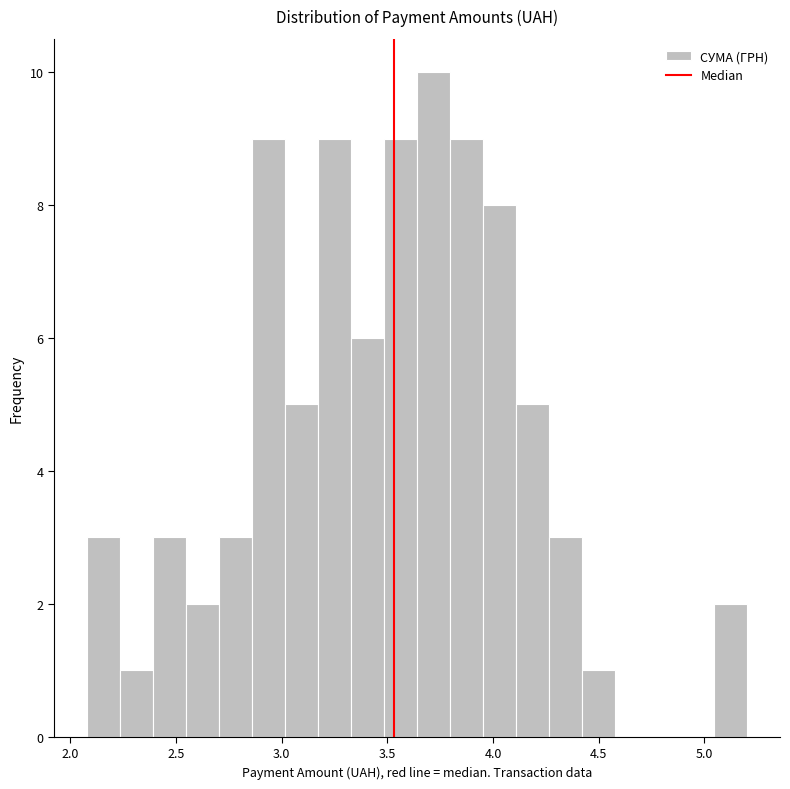

Read against the x-axis, roughly where is the centre of the tallest bar?

3.70